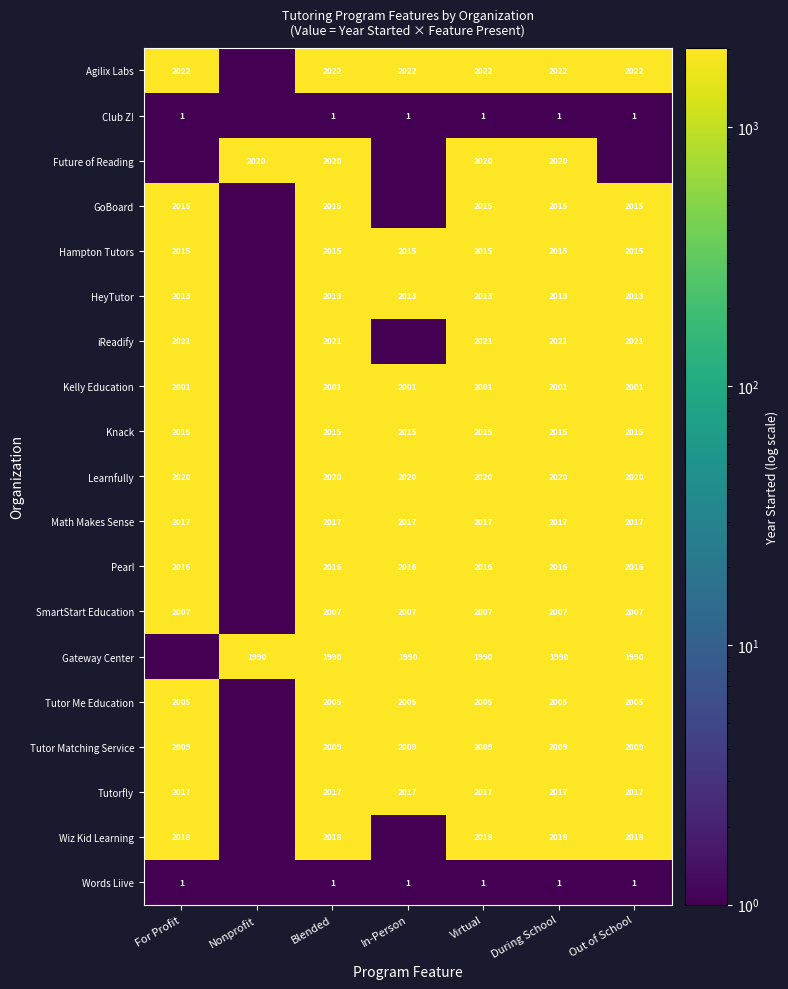

What is the total value across all series at During School?

34223.0